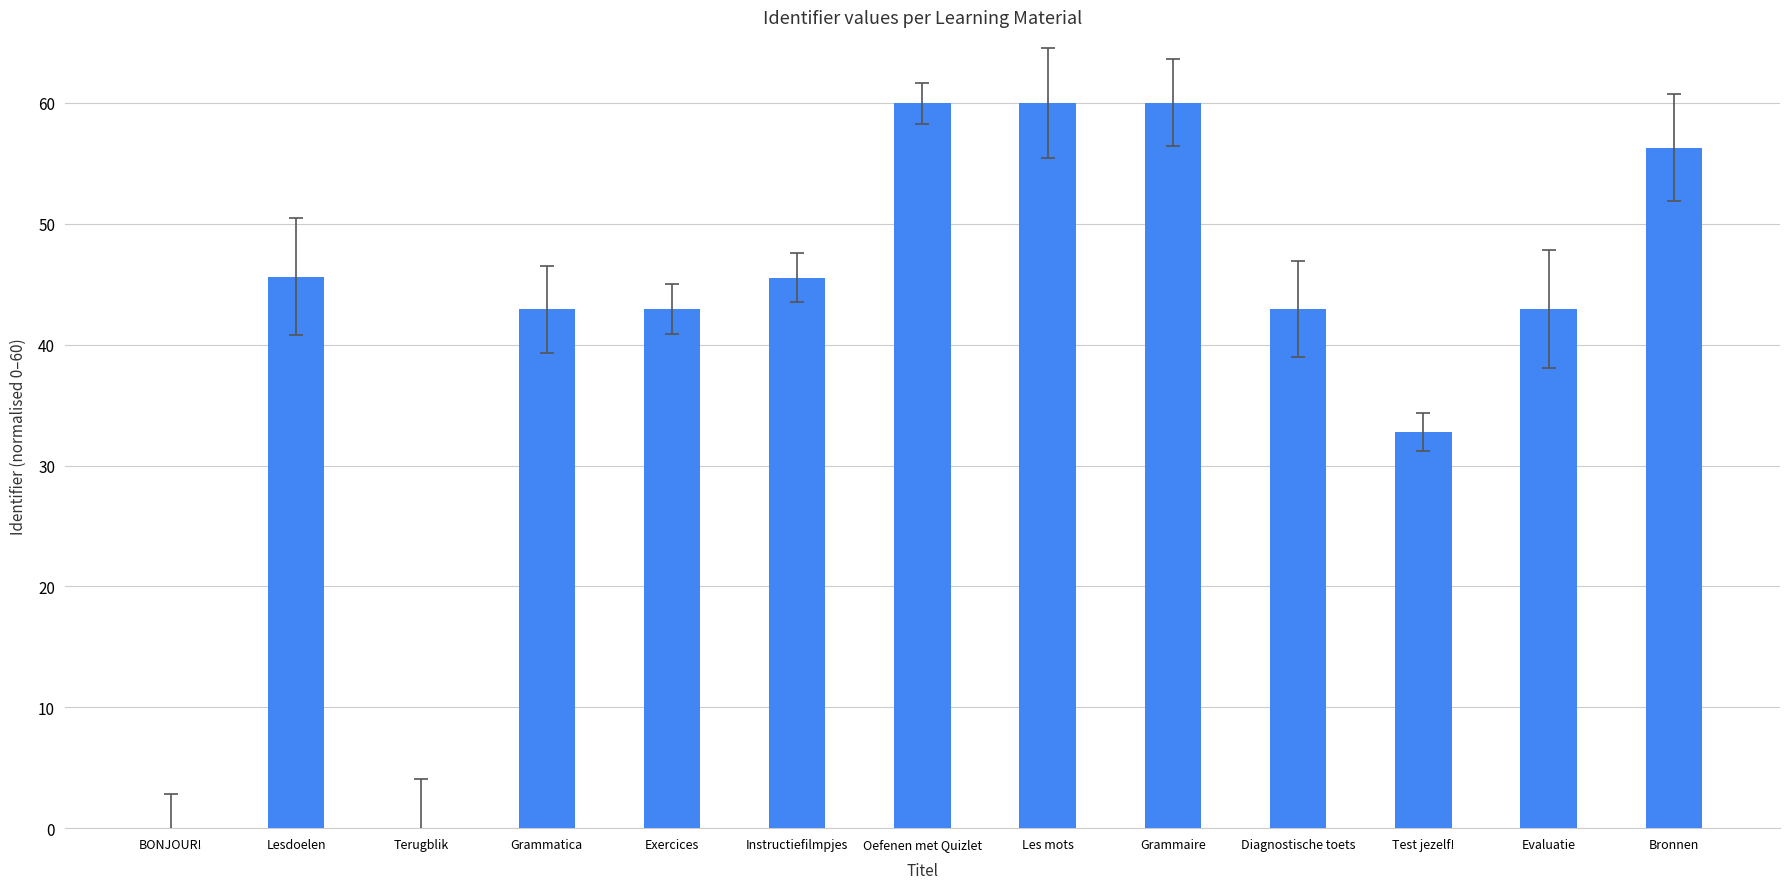

Count the number of data series in this chart.

1